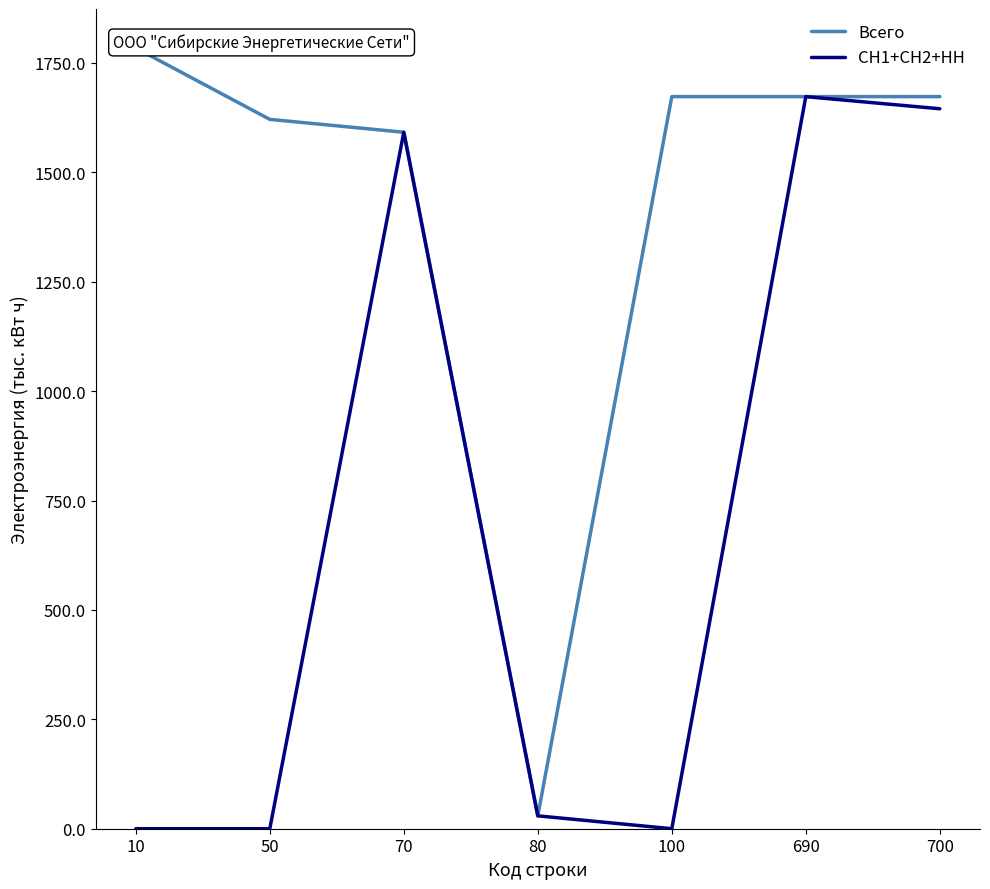

Reading right to left, what are all the values shown in this chart?

Всего: 700=1673.1	690=1673.1	100=1673.1	80=29.4	70=1591.7	50=1621.1	10=1784.2
СН1+СН2+НН: 700=1645.4	690=1673.1	100=0.0	80=29.4	70=1591.7	50=0.0	10=0.0